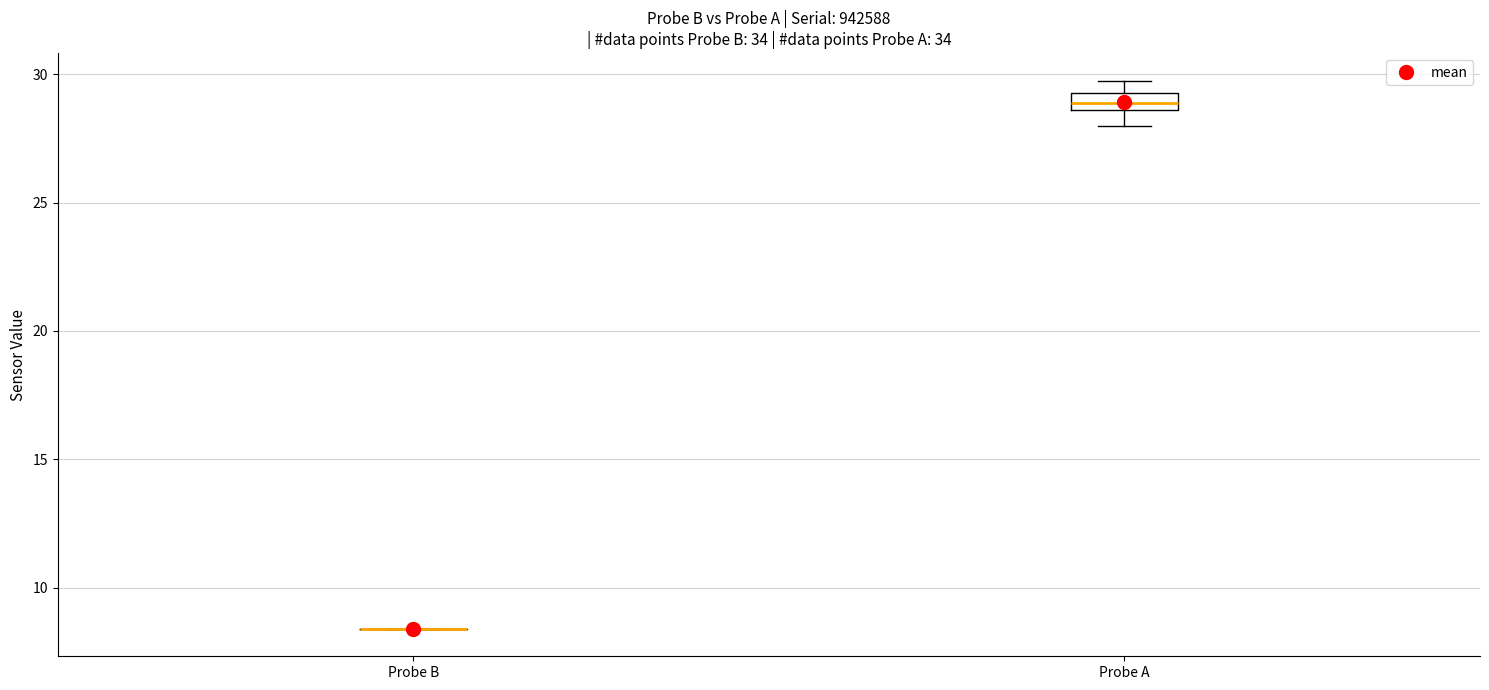

Which box is the tallest, from its lower edge to its upper edge?

Probe A